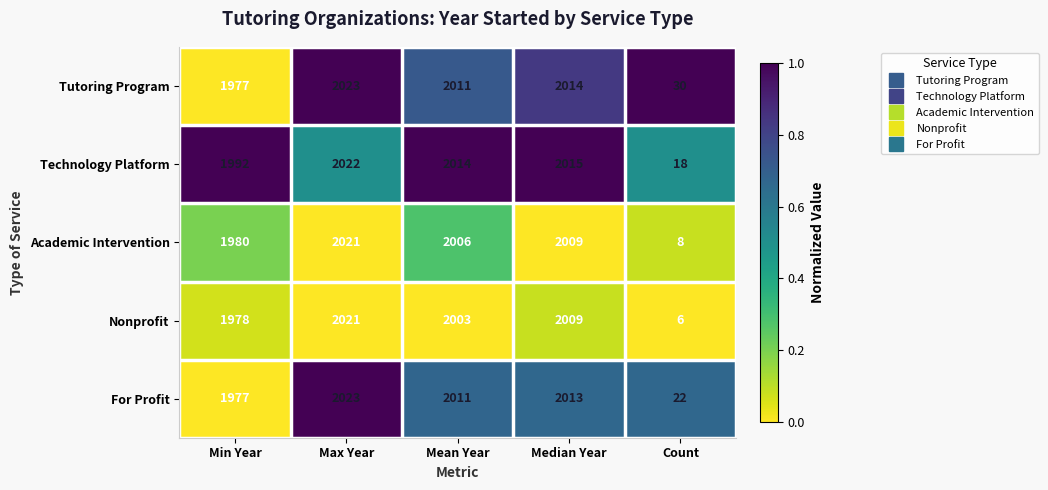

At which category is the sum across all series the highest?

Max Year